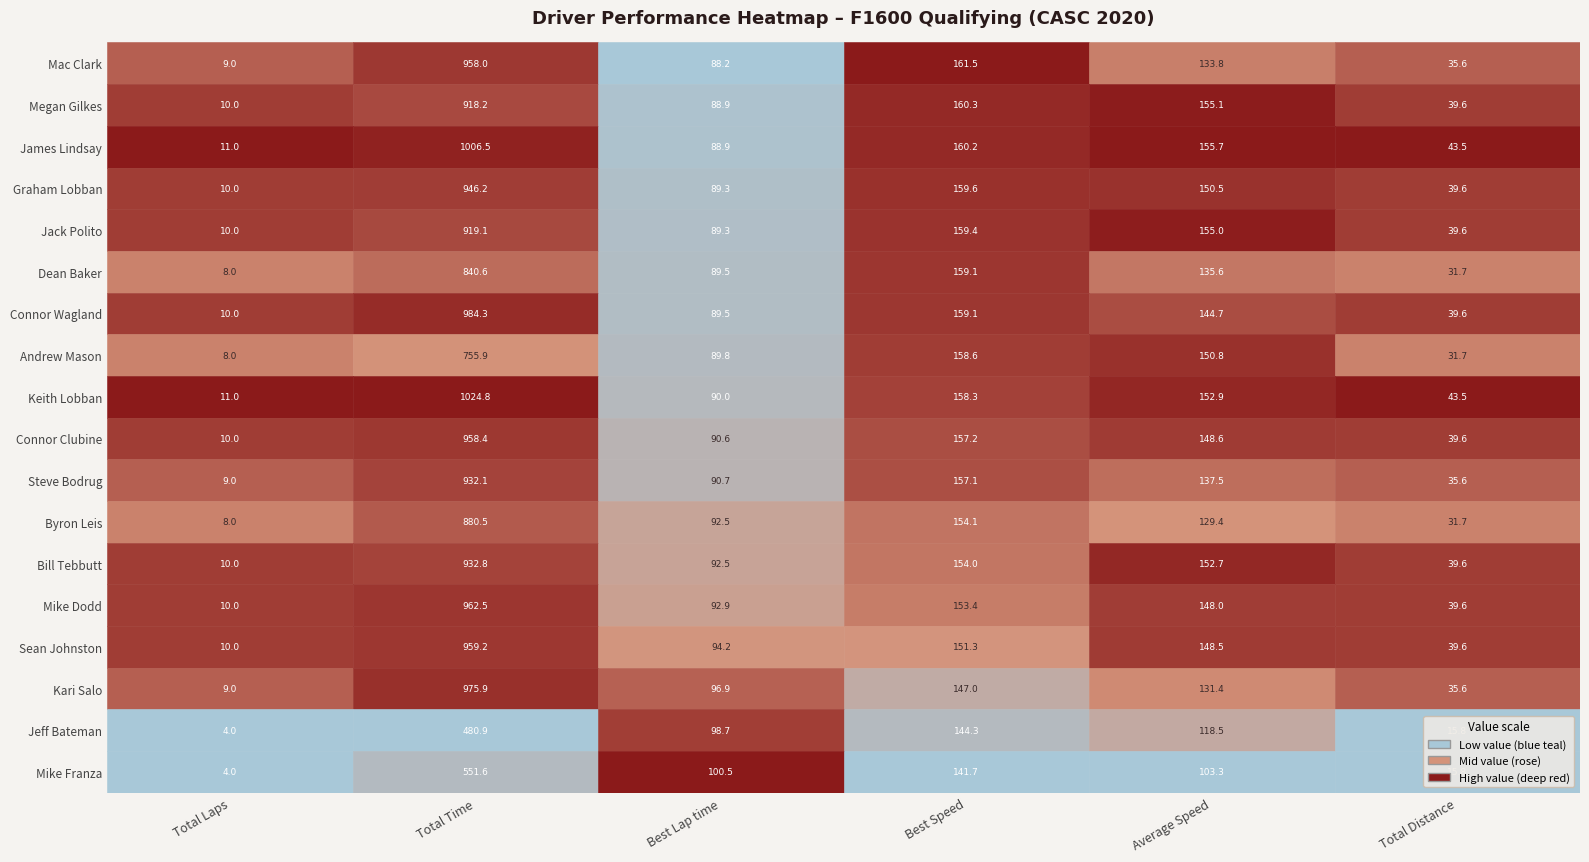

Which category has the lowest value in the Jeff Bateman series?

Total Laps